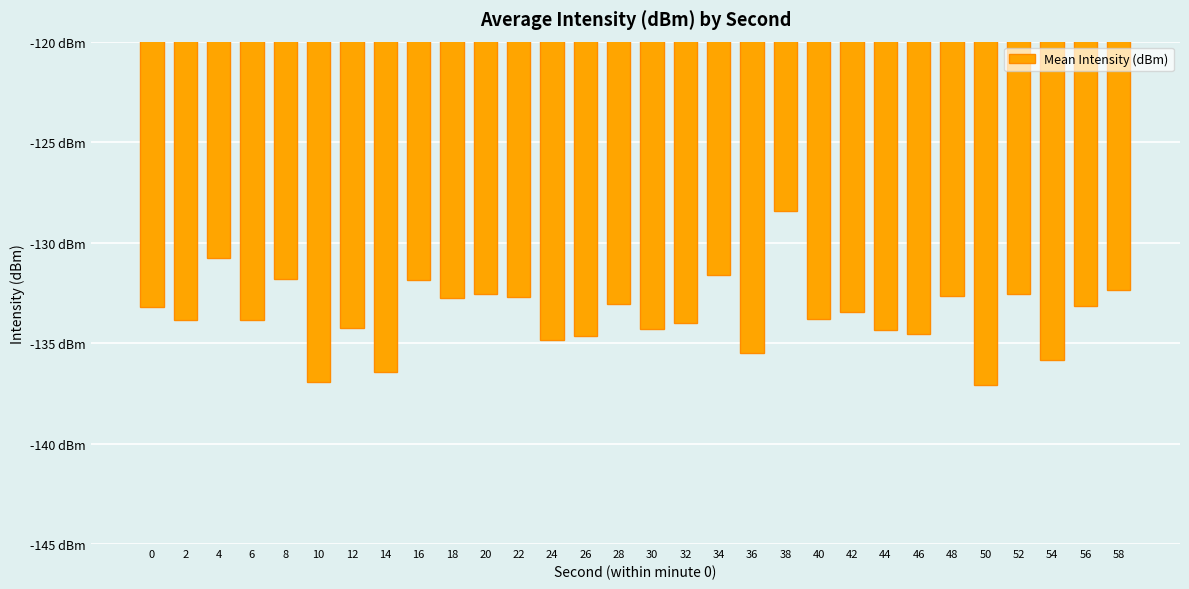

Are the bars grouped side by side (vs. stacked)?

No